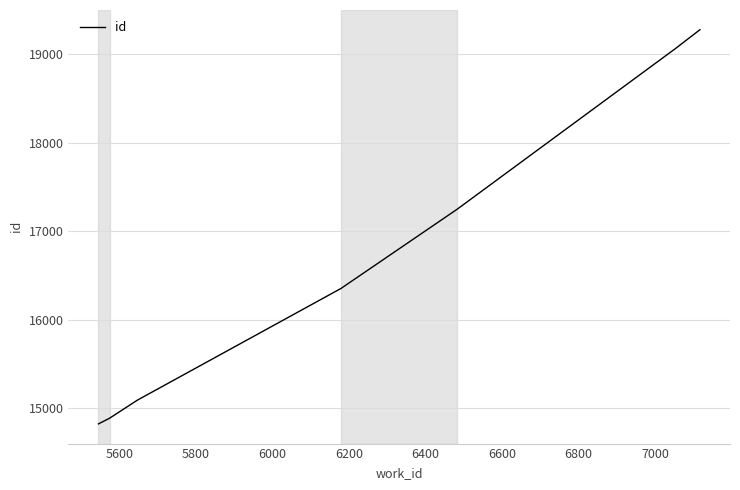

True or false: the data has more than 0 interior local peaks.

False